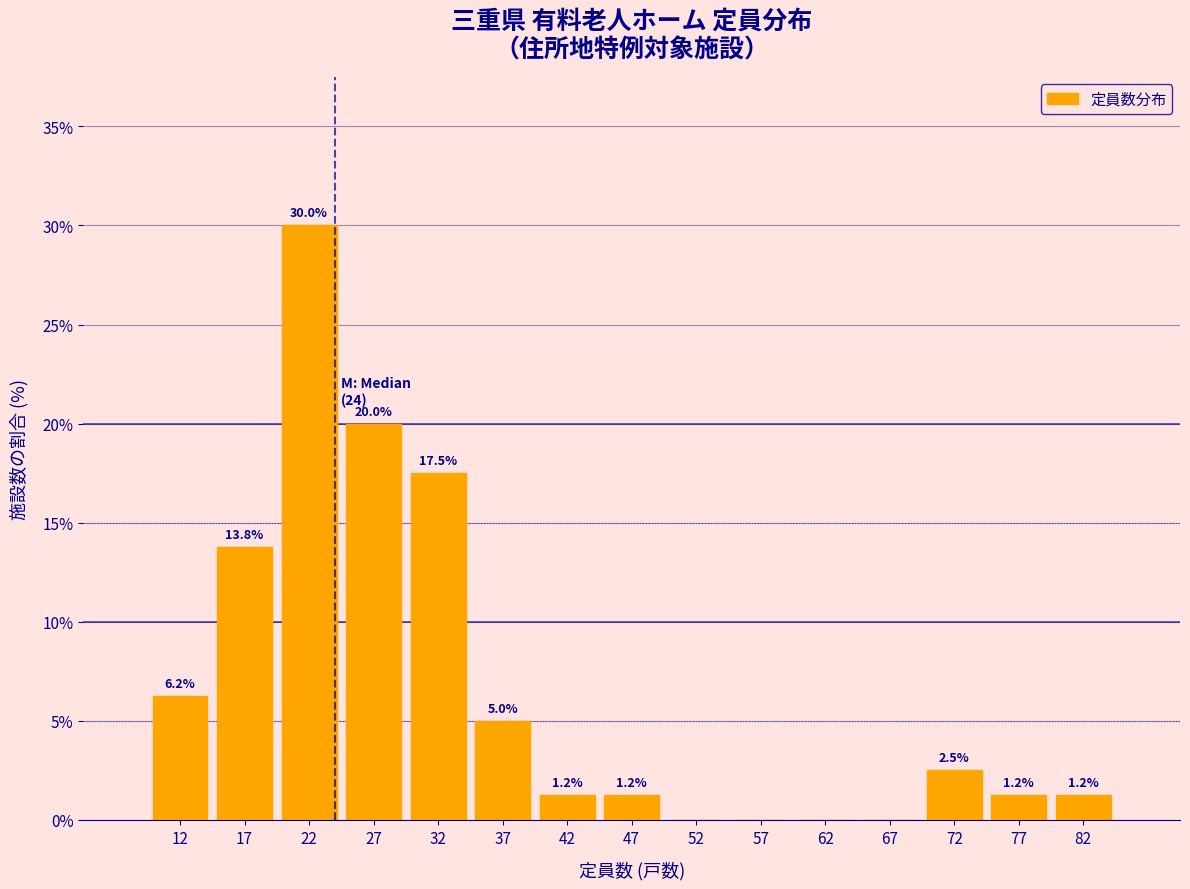

Which range on the x-axis has the tallest bar?

20 to 25